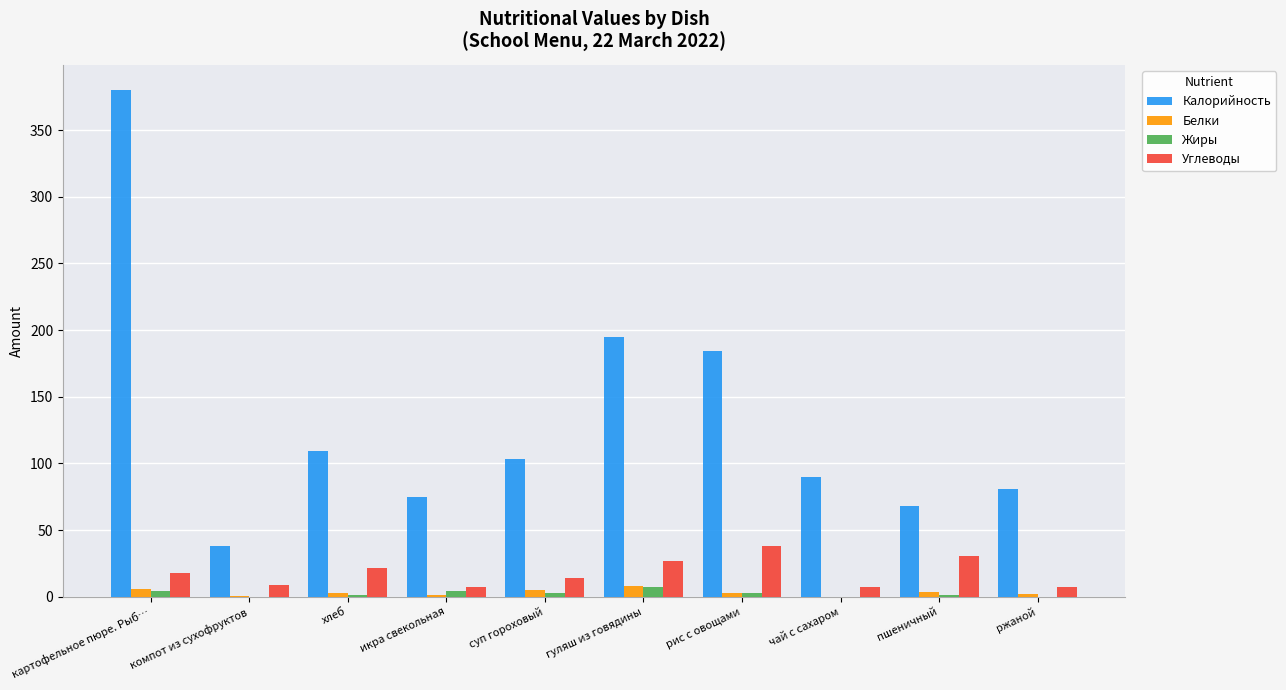

Is it true that Углеводы equals 14.0 at суп гороховый?

True